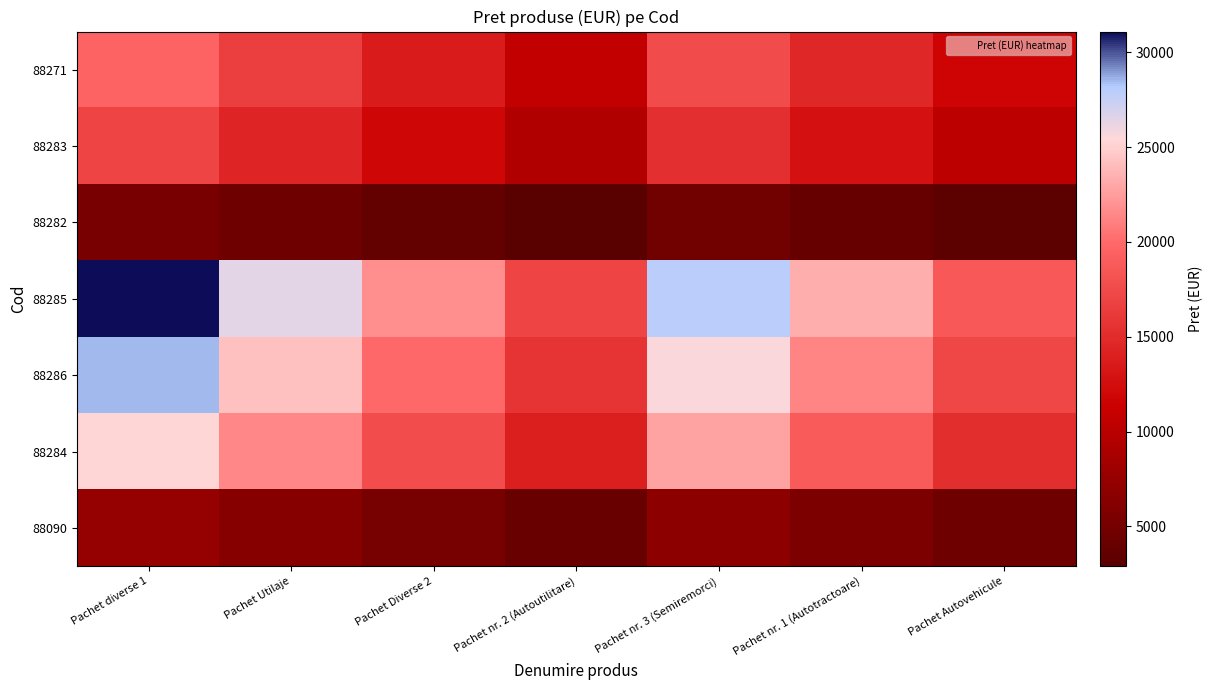

Reading right to left, list all the values displayed in this chart.

88271: Pachet Autovehicule=11730.9	Pachet nr. 1 (Autotractoare)=14663.6	Pachet nr. 3 (Semiremorci)=17596.4	Pachet nr. 2 (Autoutilitare)=10753.3	Pachet Diverse 2=13686.0	Pachet Utilaje=16618.8	Pachet diverse 1=19551.5
88283: Pachet Autovehicule=10203.0	Pachet nr. 1 (Autotractoare)=12753.8	Pachet nr. 3 (Semiremorci)=15304.5	Pachet nr. 2 (Autoutilitare)=9352.8	Pachet Diverse 2=11903.5	Pachet Utilaje=14454.2	Pachet diverse 1=17005.0
88282: Pachet Autovehicule=3158.6	Pachet nr. 1 (Autotractoare)=3948.2	Pachet nr. 3 (Semiremorci)=4737.9	Pachet nr. 2 (Autoutilitare)=2895.4	Pachet Diverse 2=3685.0	Pachet Utilaje=4474.7	Pachet diverse 1=5264.3
88285: Pachet Autovehicule=18660.0	Pachet nr. 1 (Autotractoare)=23325.0	Pachet nr. 3 (Semiremorci)=27990.0	Pachet nr. 2 (Autoutilitare)=17105.0	Pachet Diverse 2=21770.0	Pachet Utilaje=26435.0	Pachet diverse 1=31100.0
88286: Pachet Autovehicule=17115.0	Pachet nr. 1 (Autotractoare)=21393.8	Pachet nr. 3 (Semiremorci)=25672.5	Pachet nr. 2 (Autoutilitare)=15688.8	Pachet Diverse 2=19967.5	Pachet Utilaje=24246.2	Pachet diverse 1=28525.0
88284: Pachet Autovehicule=15180.0	Pachet nr. 1 (Autotractoare)=18975.0	Pachet nr. 3 (Semiremorci)=22770.0	Pachet nr. 2 (Autoutilitare)=13915.0	Pachet Diverse 2=17710.0	Pachet Utilaje=21505.0	Pachet diverse 1=25300.0
88090: Pachet Autovehicule=4440.0	Pachet nr. 1 (Autotractoare)=5550.0	Pachet nr. 3 (Semiremorci)=6660.0	Pachet nr. 2 (Autoutilitare)=4070.0	Pachet Diverse 2=5180.0	Pachet Utilaje=6290.0	Pachet diverse 1=7400.0